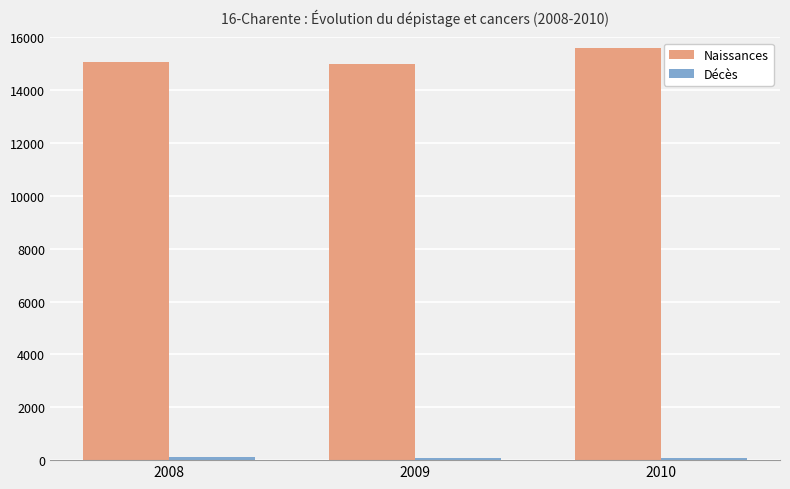

How many bars are there in each group?

2